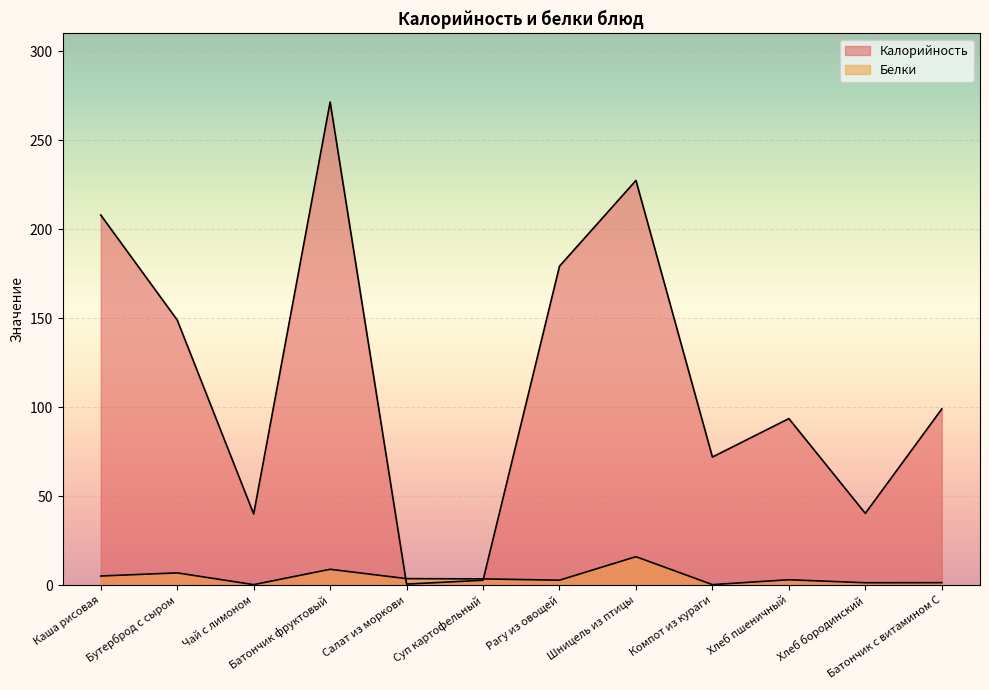

What is the value of the Калорийность point at the 8th from the left?

227.4